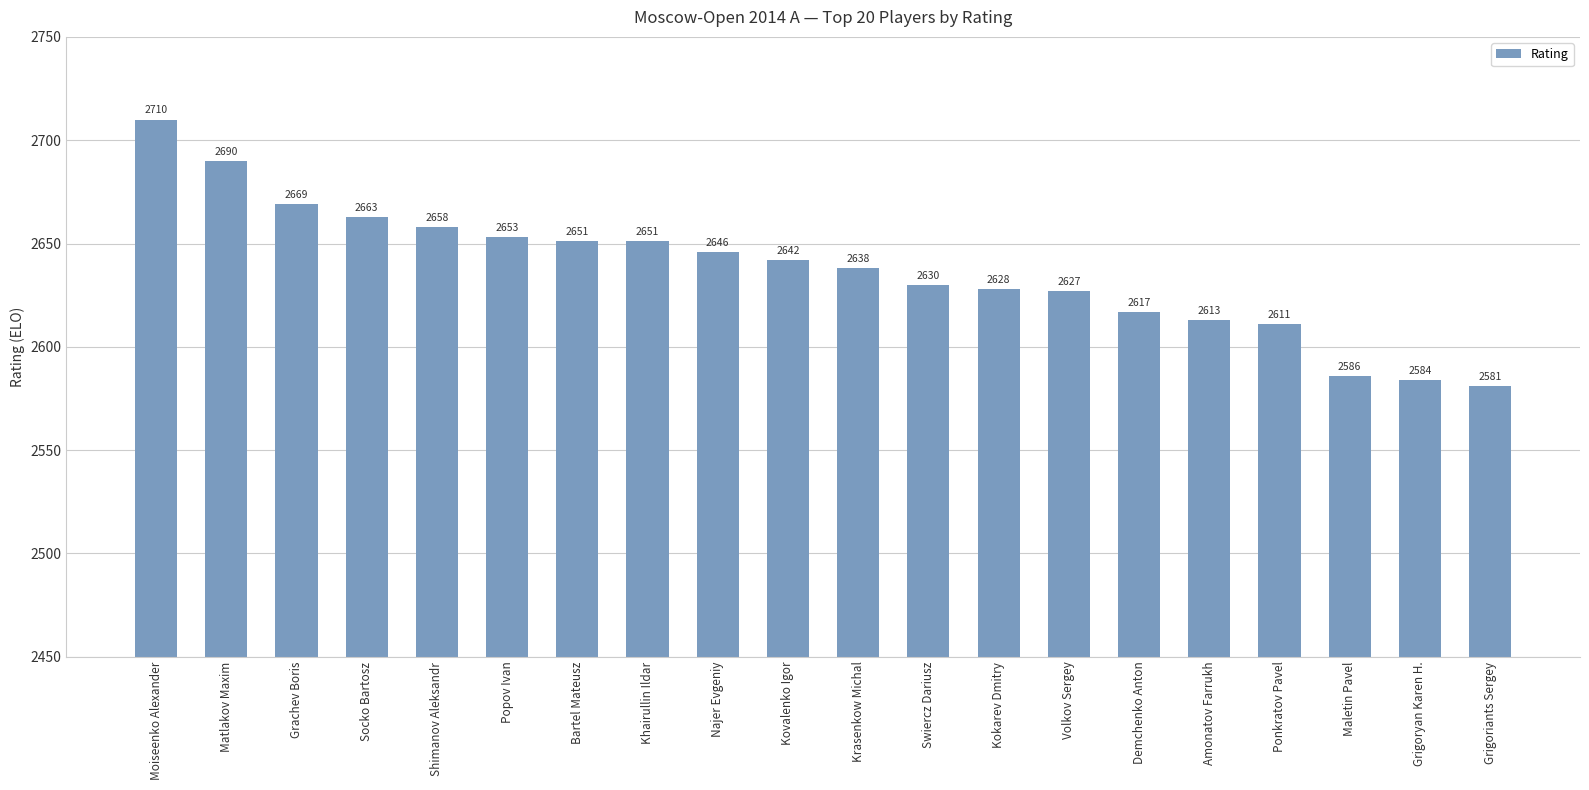

At which category does the chart reach its minimum across all series?

Grigoriants Sergey